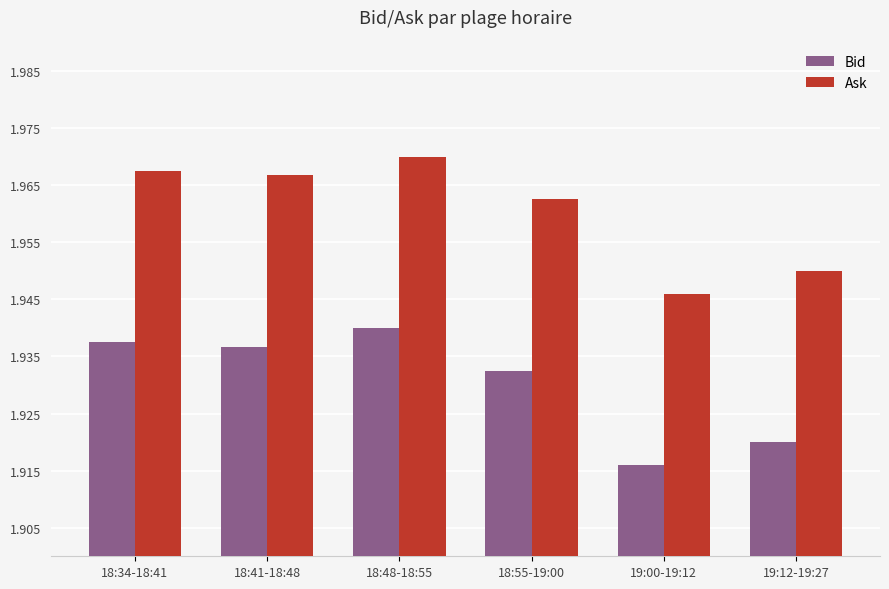

List the labels in order of Bid value, largest first.

18:48-18:55, 18:34-18:41, 18:41-18:48, 18:55-19:00, 19:12-19:27, 19:00-19:12